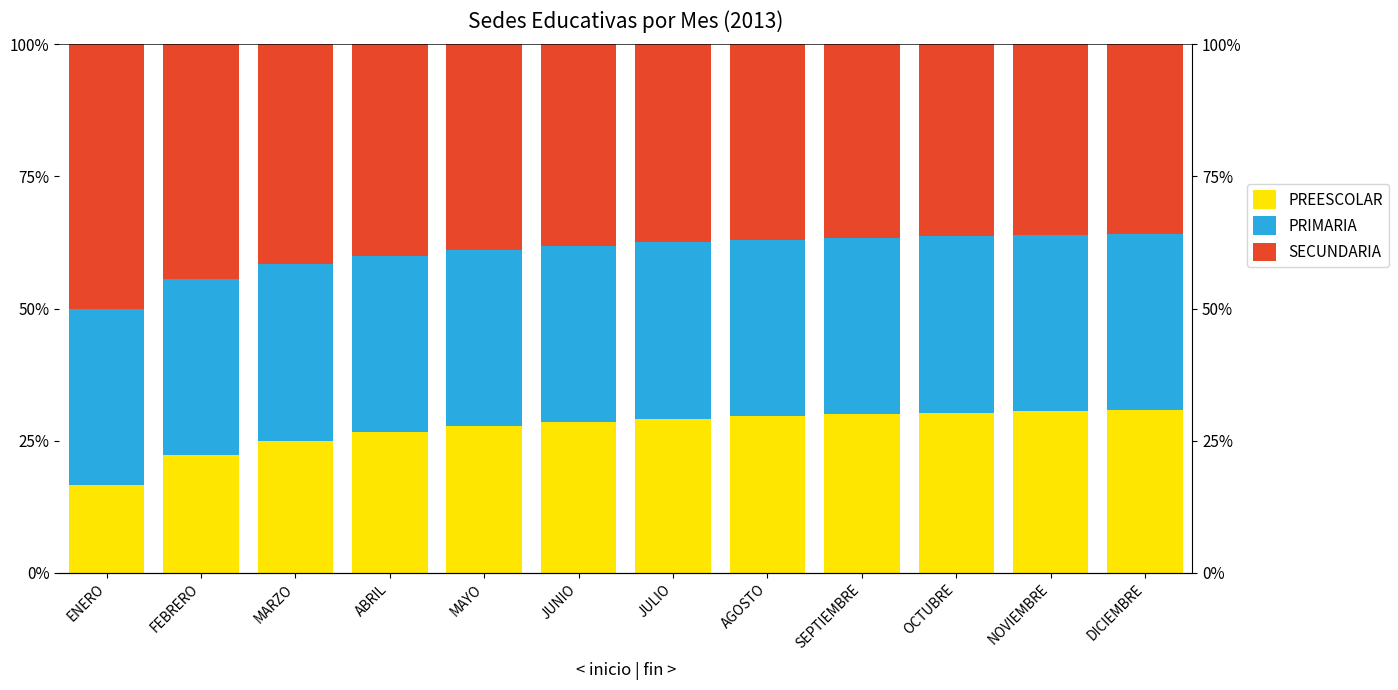

Rank the series by their average value, from lowest to highest.

PREESCOLAR, PRIMARIA, SECUNDARIA